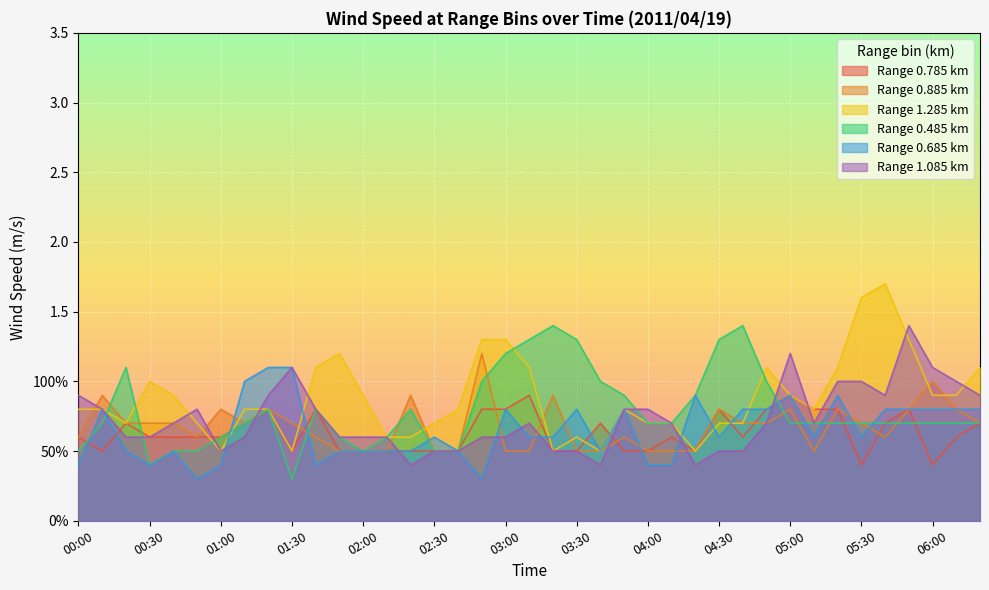

Is the value of 1.085 at 05:20 greater than the value of 0.885 at 05:10?

Yes